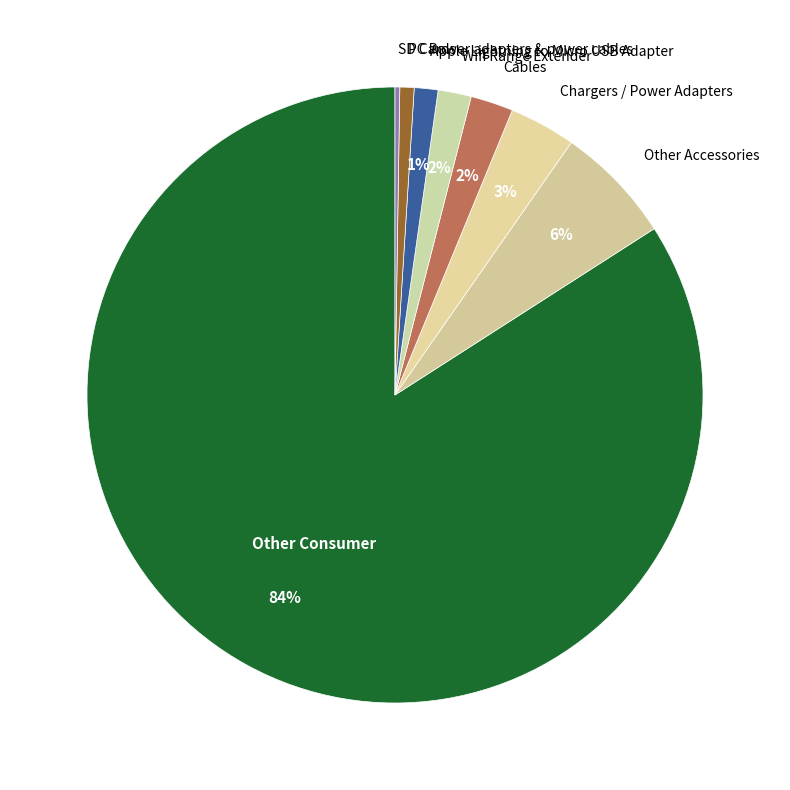

Combined, do Cables and Other Accessories account for over 50%?

No